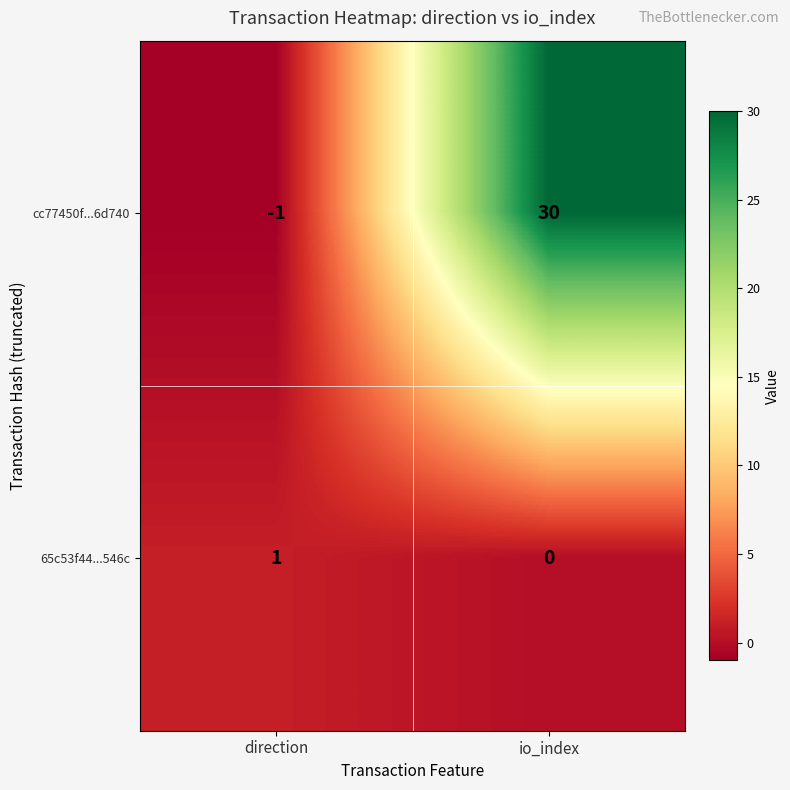

Which category has the highest value across all series?

io_index